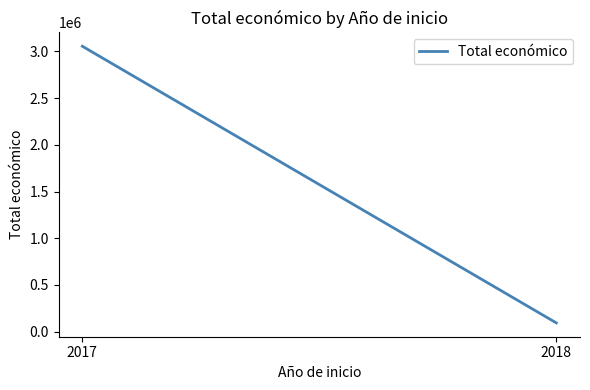

Does the chart have visible grid lines?

No